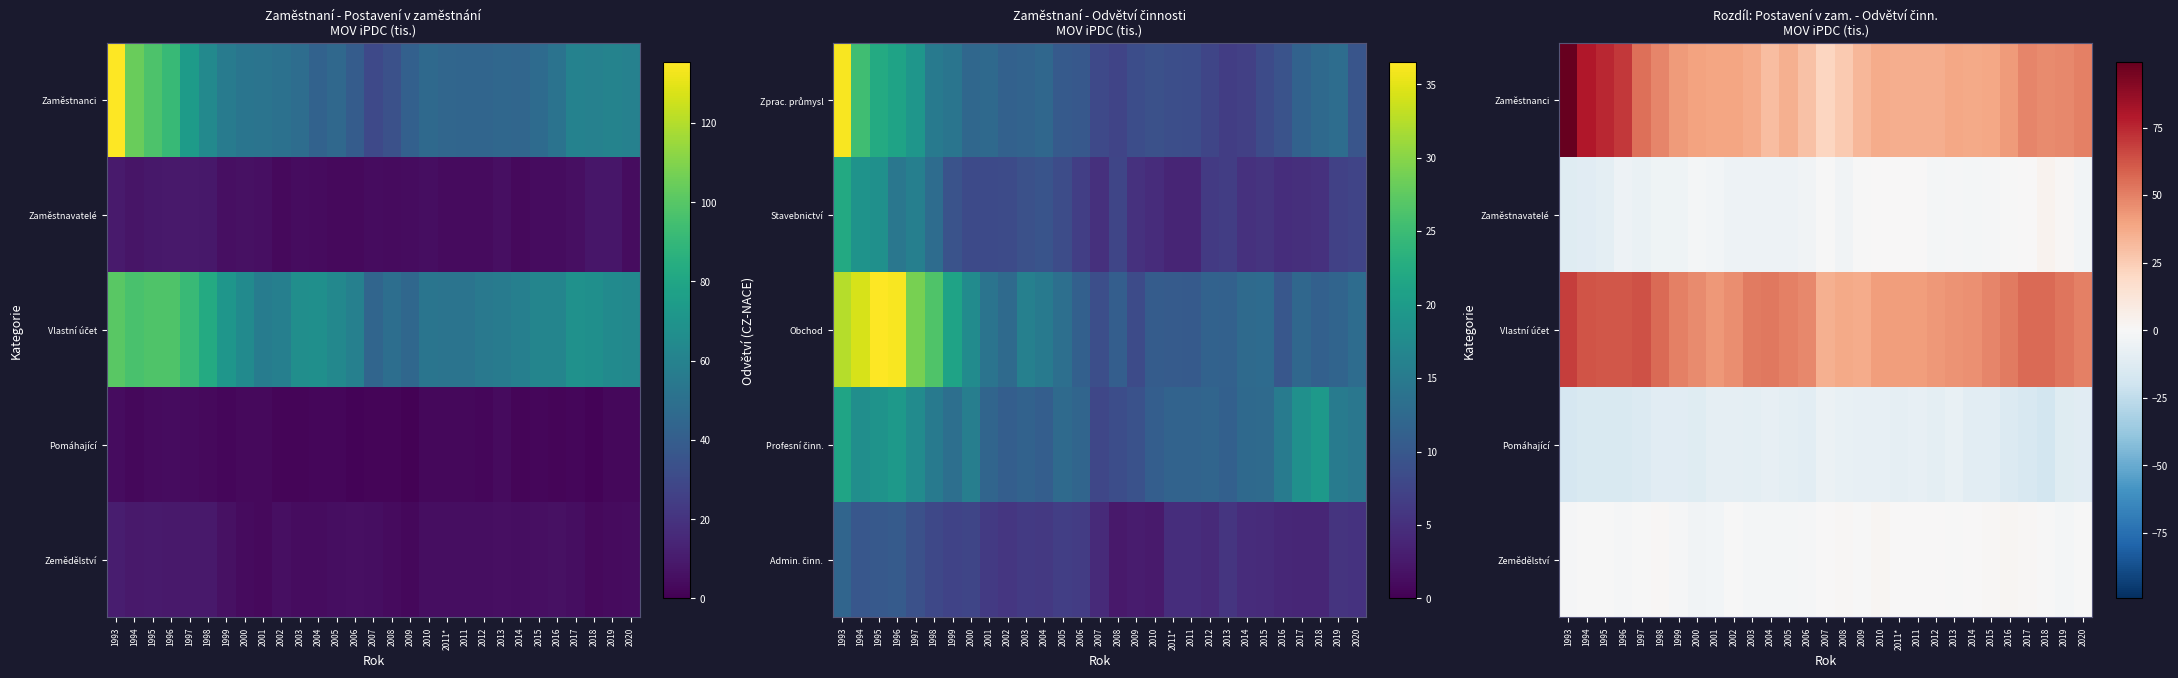

Which series has the largest range (max minus min)?

Zaměstnanci